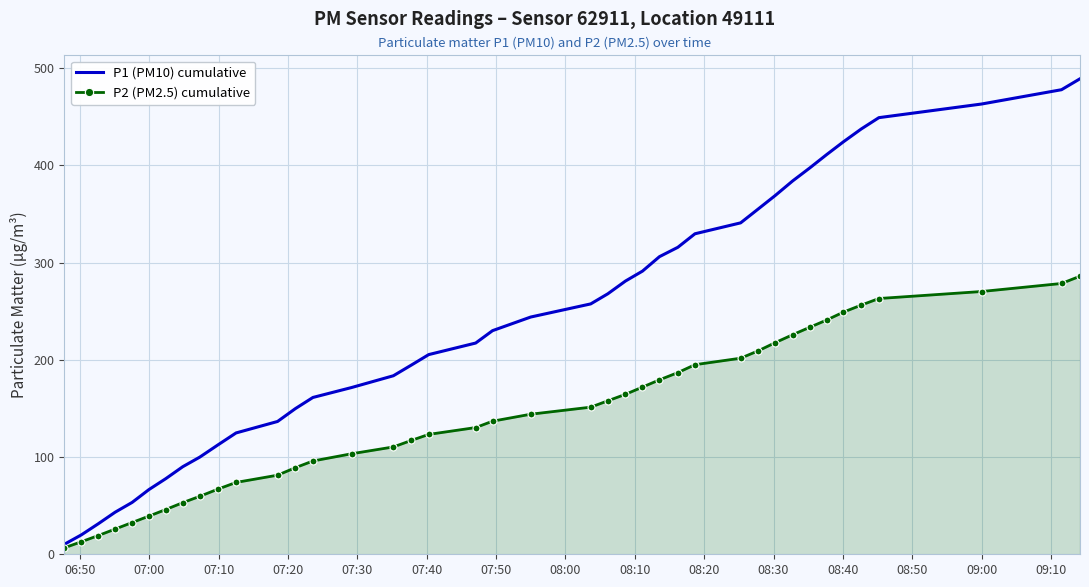

What is the sum of all P2 (PM2.5) cumulative values?

5707.7